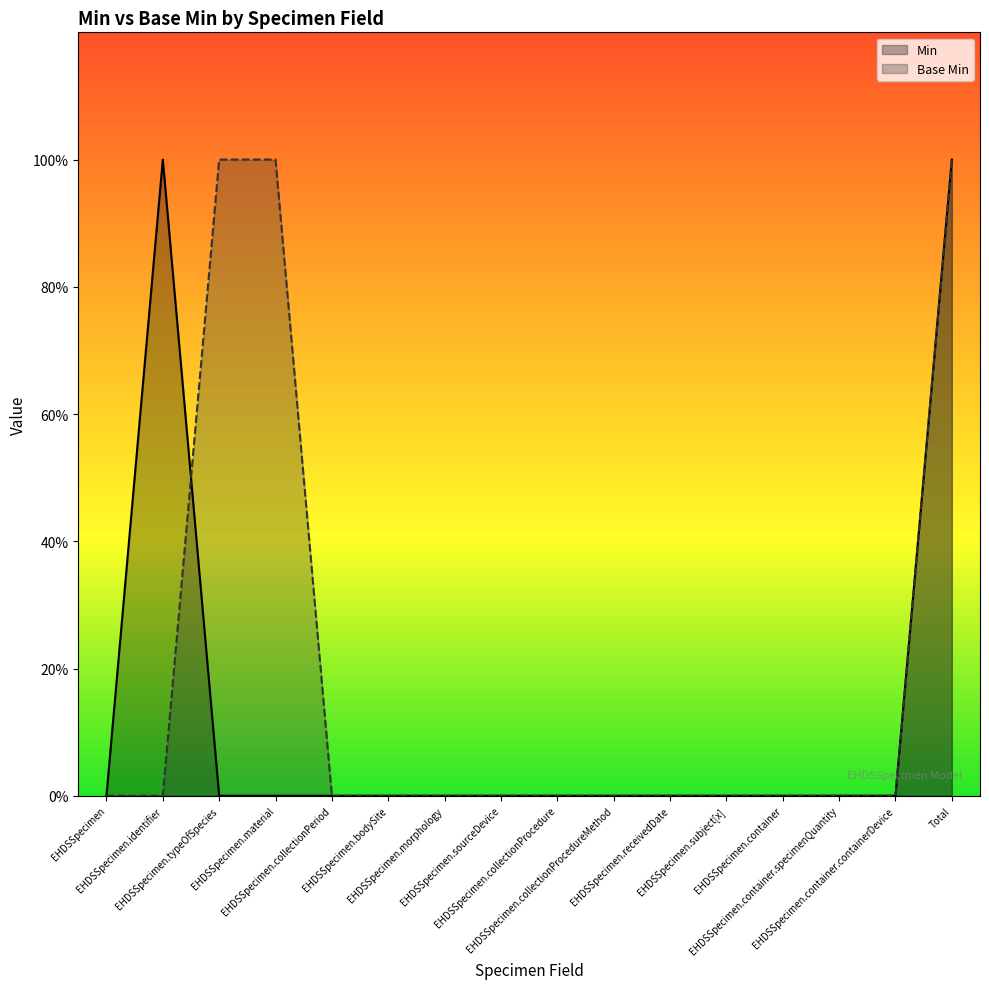

How many intersections are there between Base Min and Min?

1